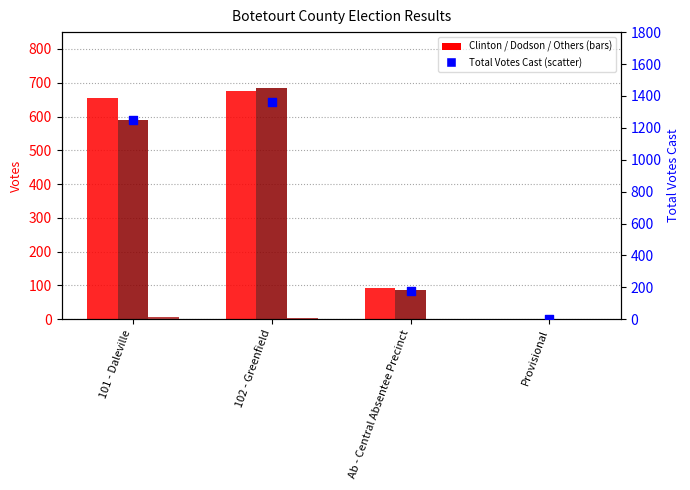

Which series has the largest total across all categories?

Total Votes Cast